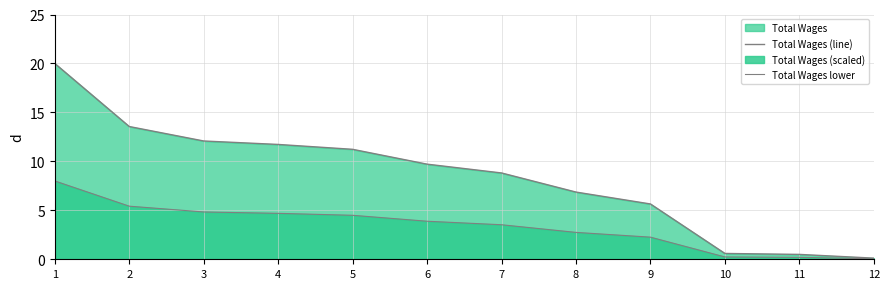

The value of Total Wages lower at 6 is 3.9. True or false?

True